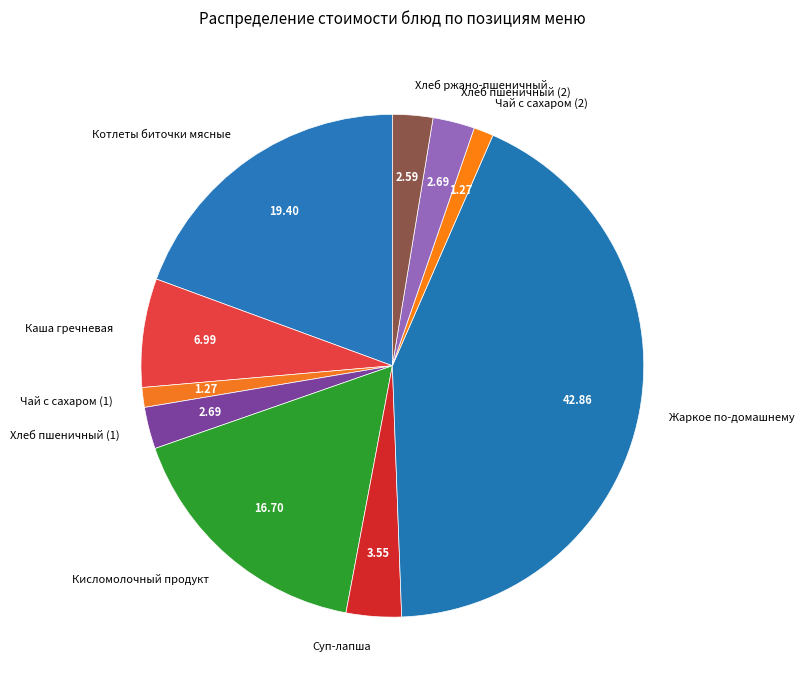

Does Чай с сахаром (2) represent more than half of the total?

No